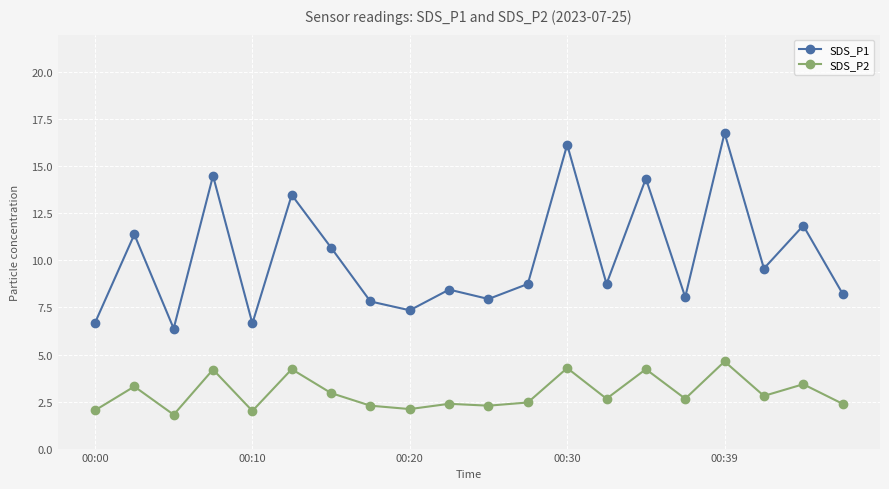

What is the greatest value displayed?

16.8